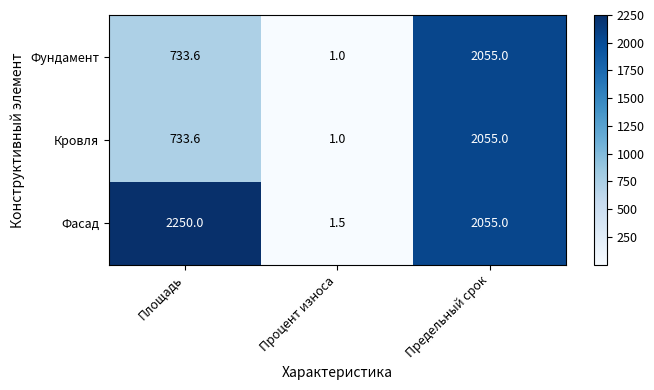

Which series has the largest range (max minus min)?

Фасад